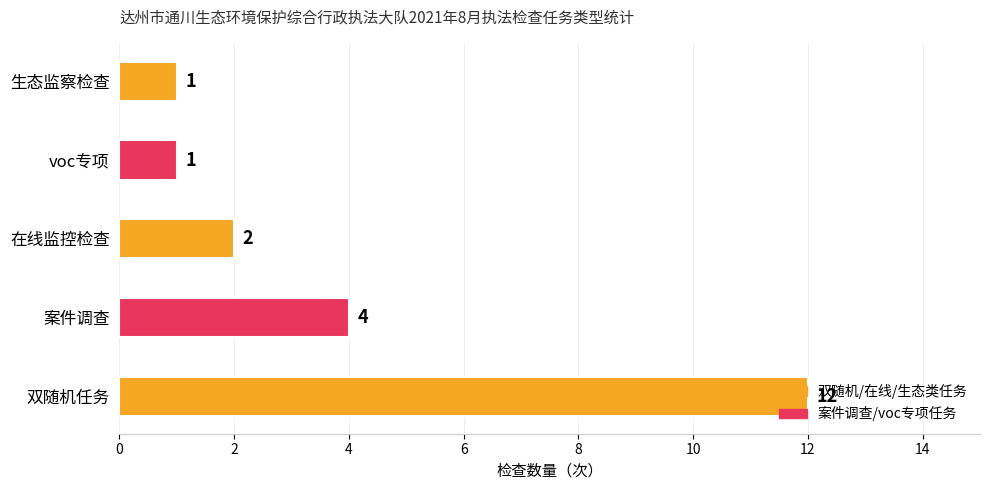

Where is the data nearest to the value 6?

案件调查